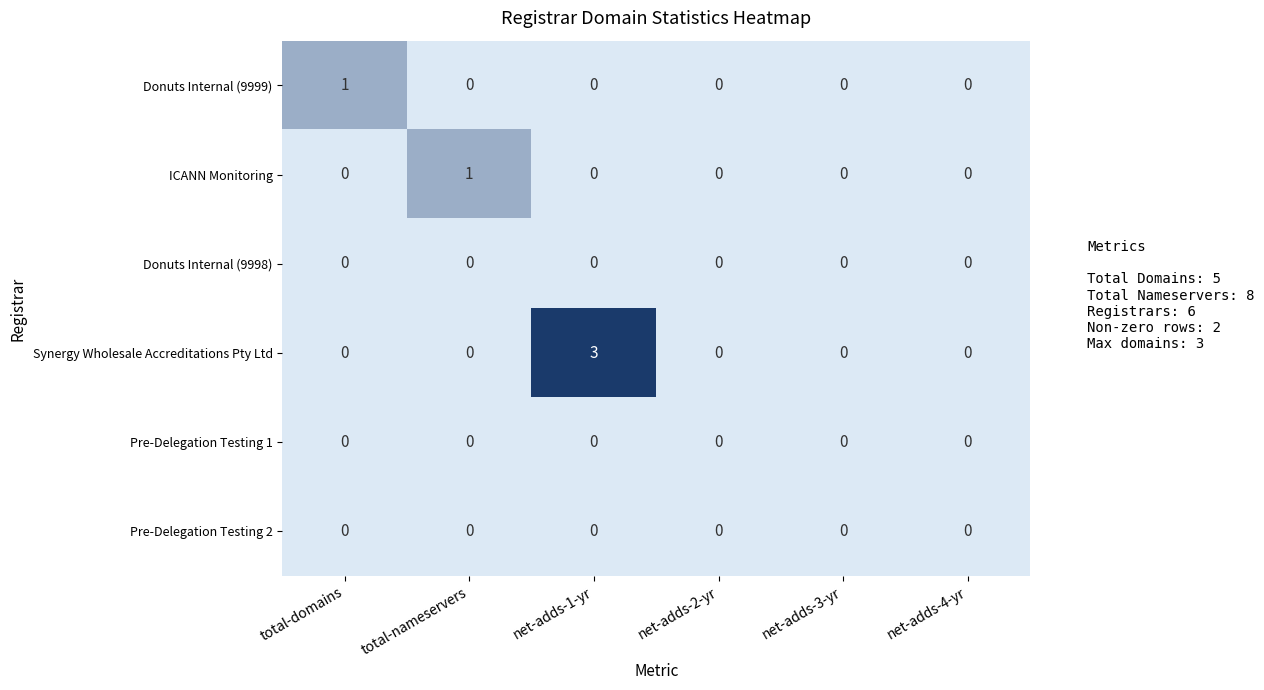

True or false: ICANN Monitoring has a value of 0 at net-adds-4-yr.

True